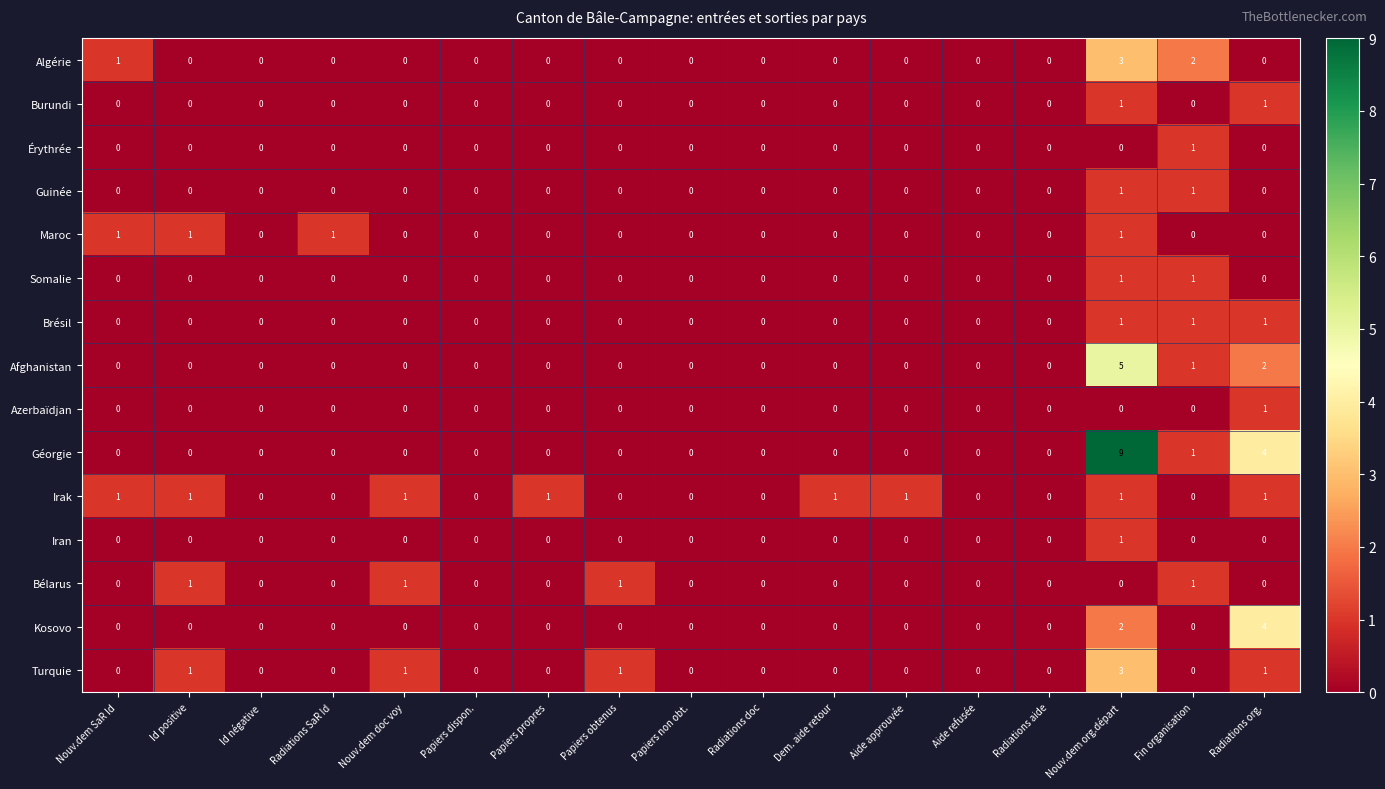

What is the spread (max minus min) of values at Nouv.dem org.départ?

9